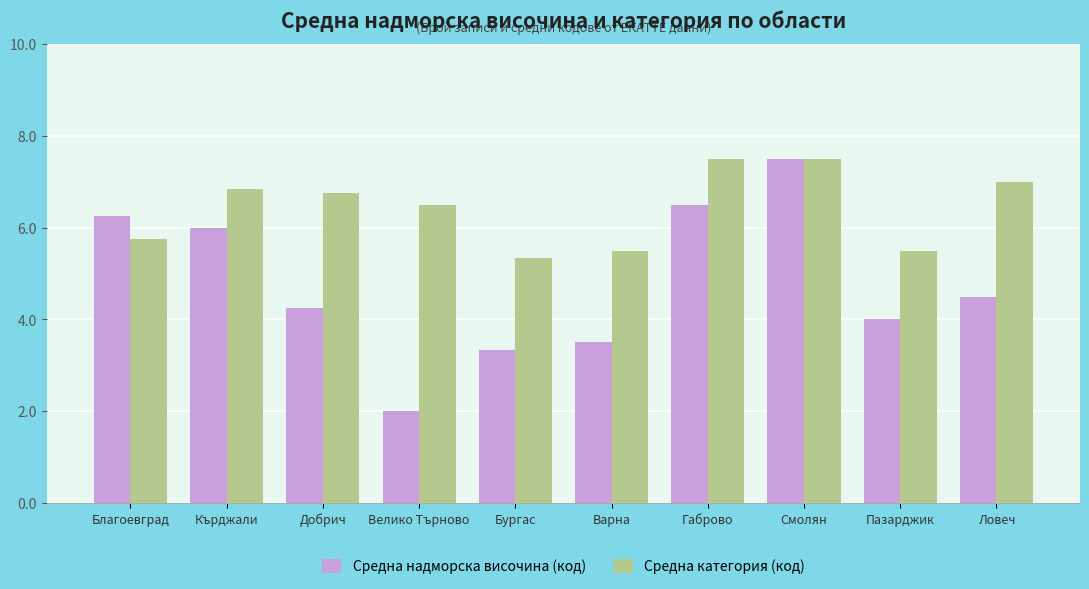

Is it true that Средна надморска височина (код) equals 2.4 at Благоевград?

False